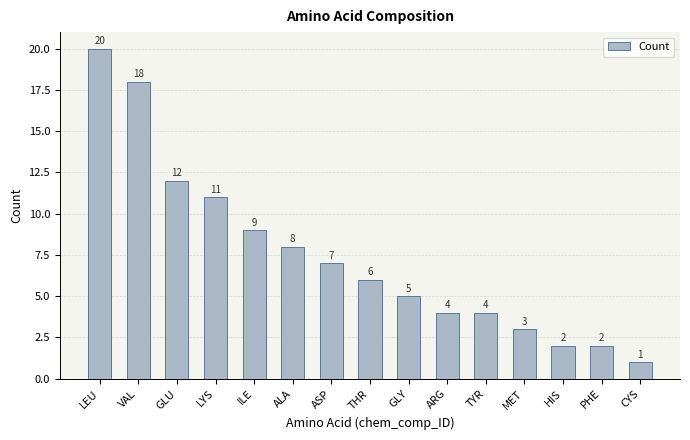

Reading left to right, what are all the values shown in this chart?

20	18	12	11	9	8	7	6	5	4	4	3	2	2	1